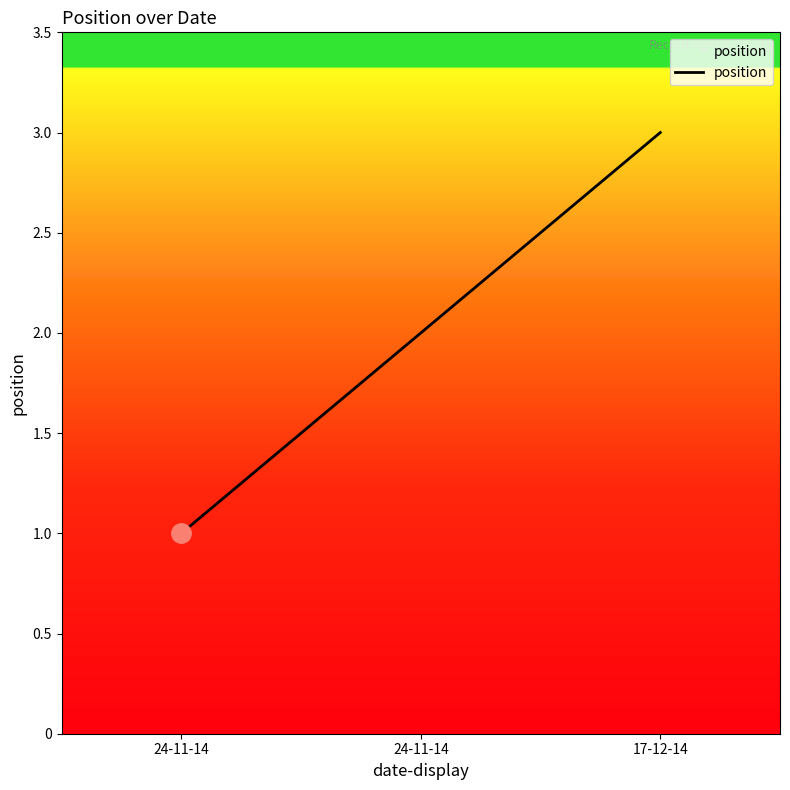

What is the label of the 2nd point from the left?

24-11-14